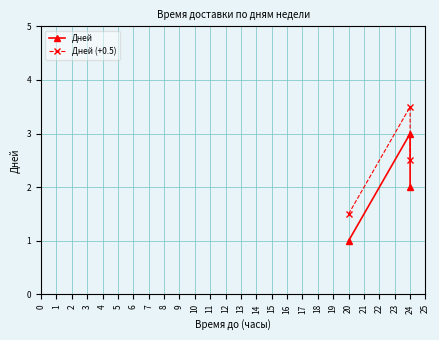

Does the chart display data point markers on the line(s)?

Yes